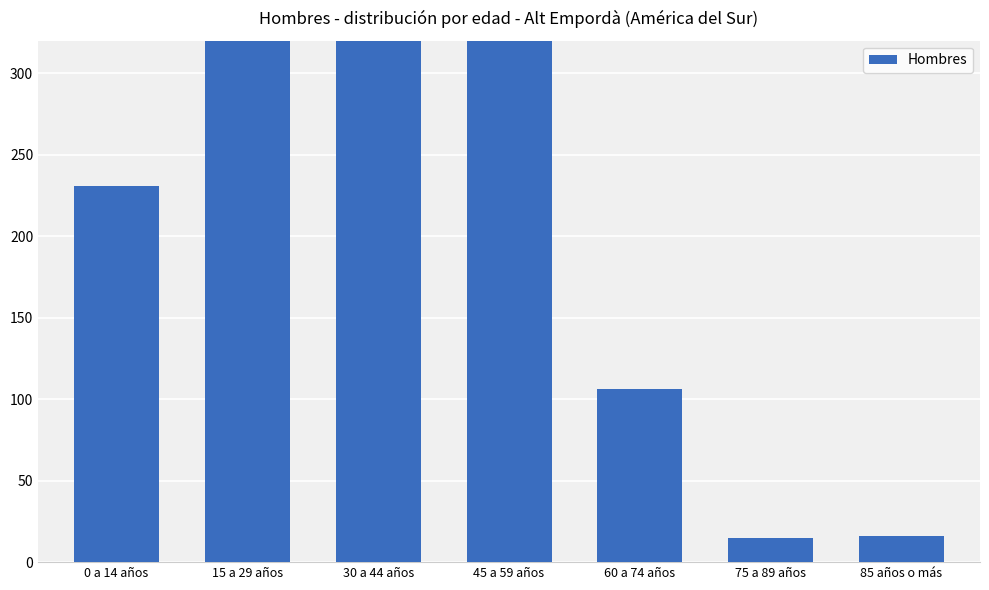

What is the approximate value at 15 a 29 años, to the nearest 50?

500